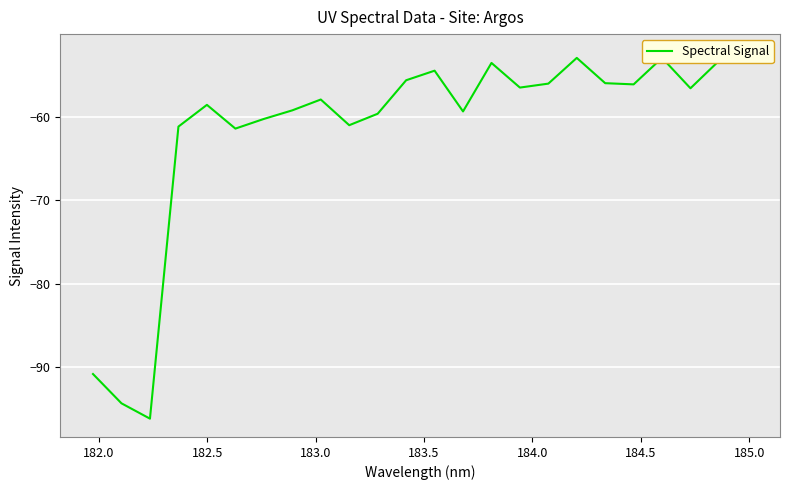

What is the sum of all values?

-1476.9